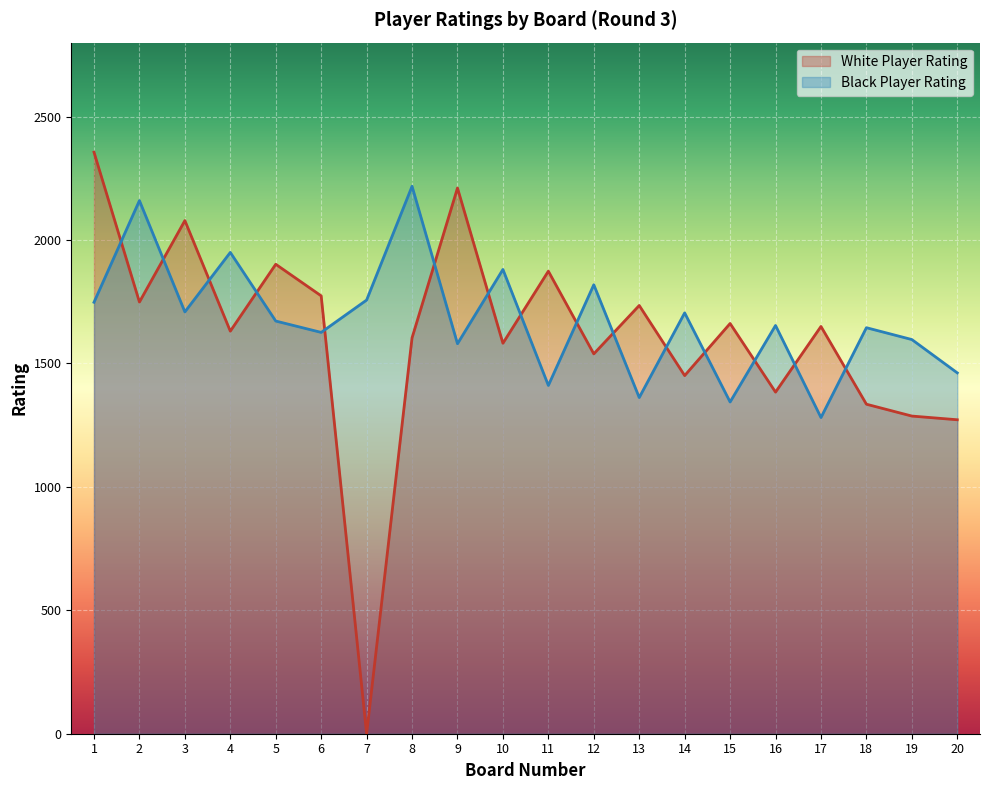

Is the value of Player Rating (Black) at 10 greater than the value of Player Rating (White) at 10?

Yes